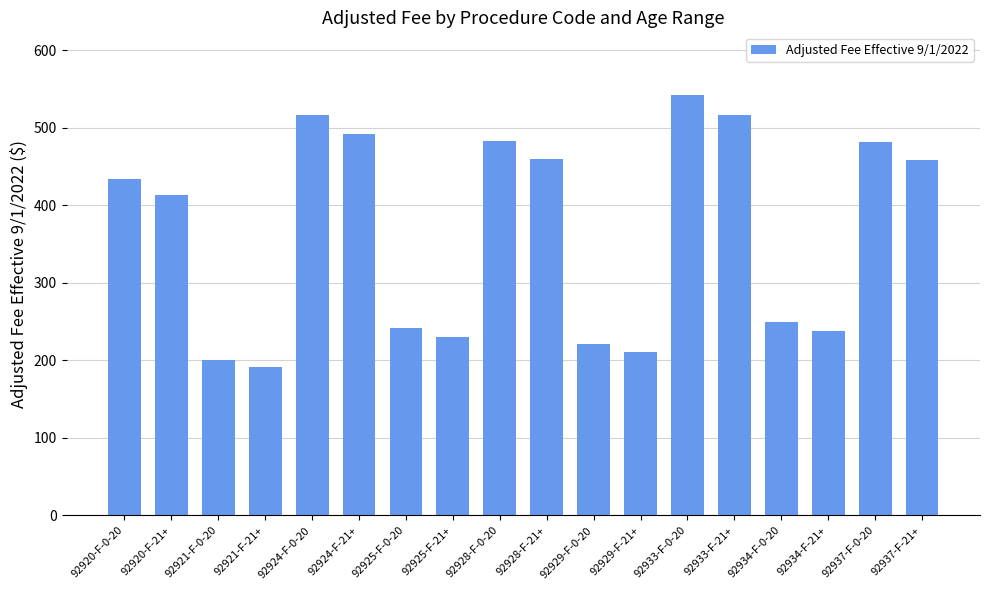

The chart shows a value of 459.5 at 92928-F-21+. True or false?

True